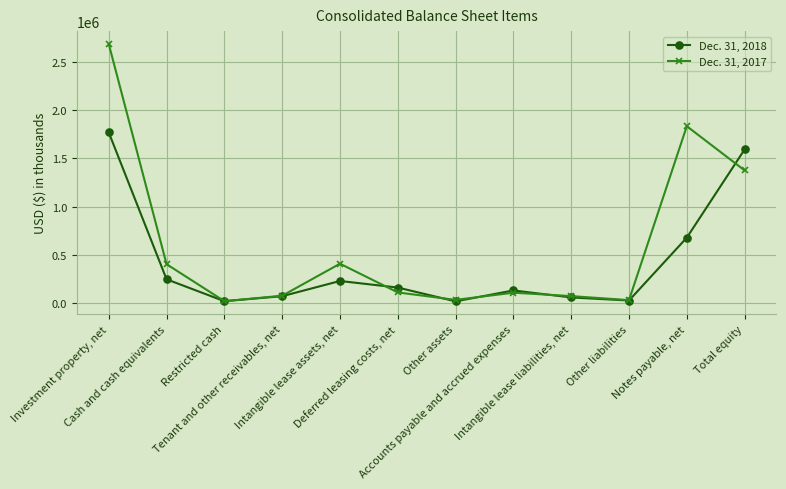

What position from the right is Restricted cash?

10